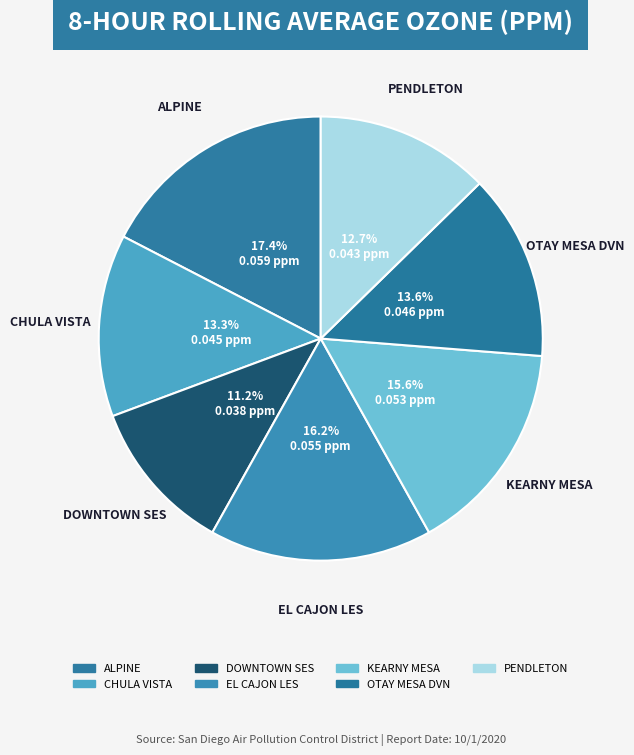

How many slices are in this pie chart?

7